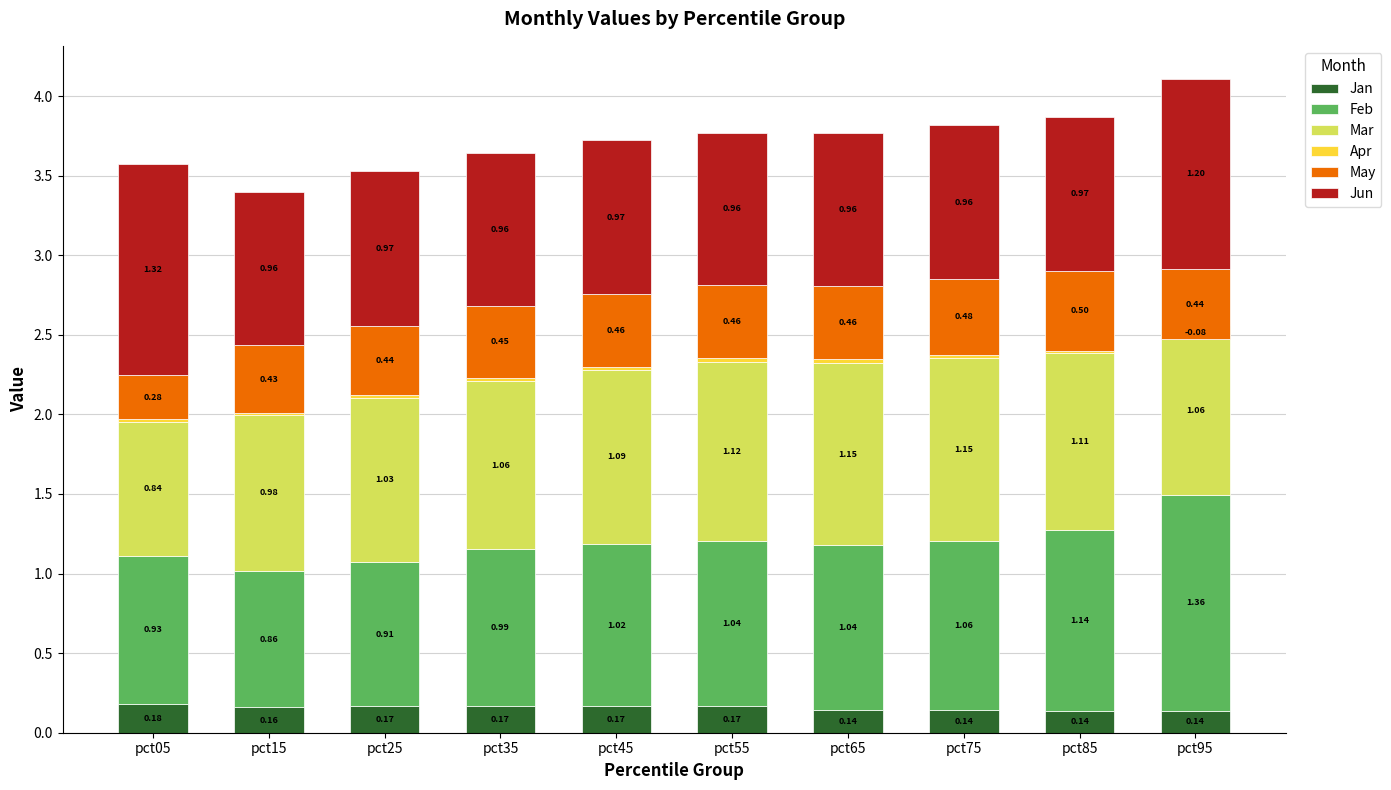

Which series has the largest total across all categories?

Mar